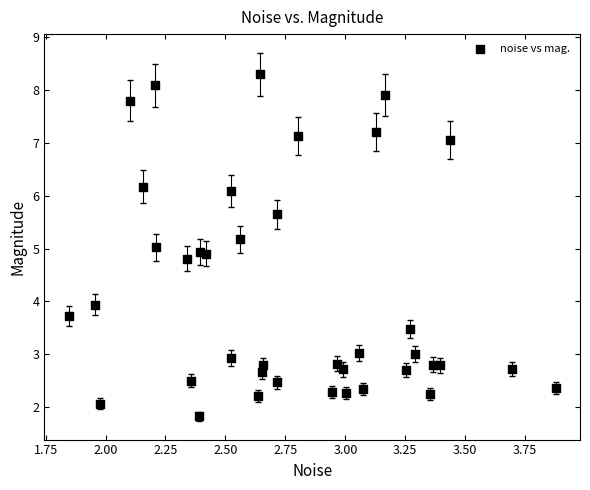

What is the range of Y values (max minus min)?

6.5